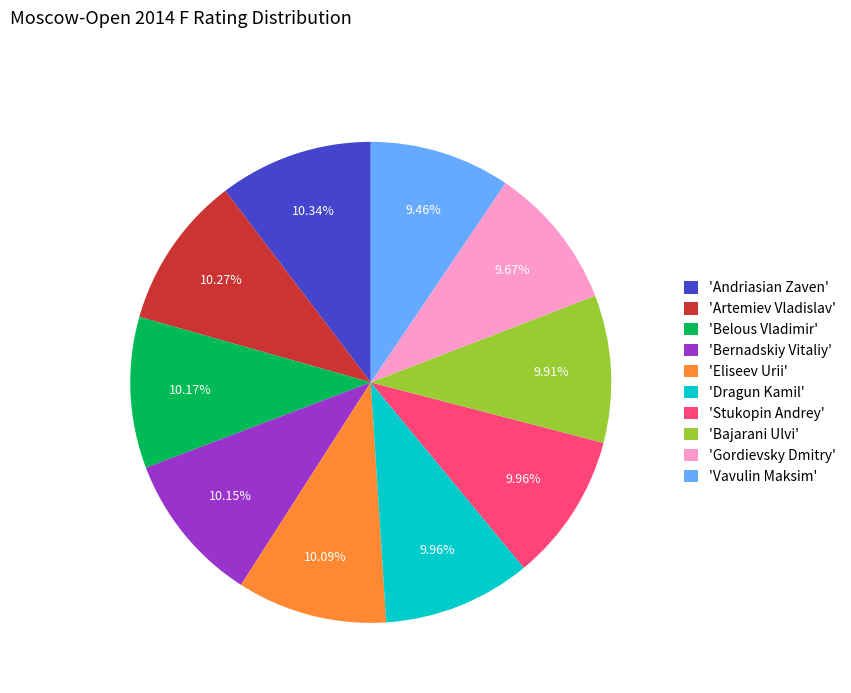

To the nearest percent, what is the average slice percentage?

10%